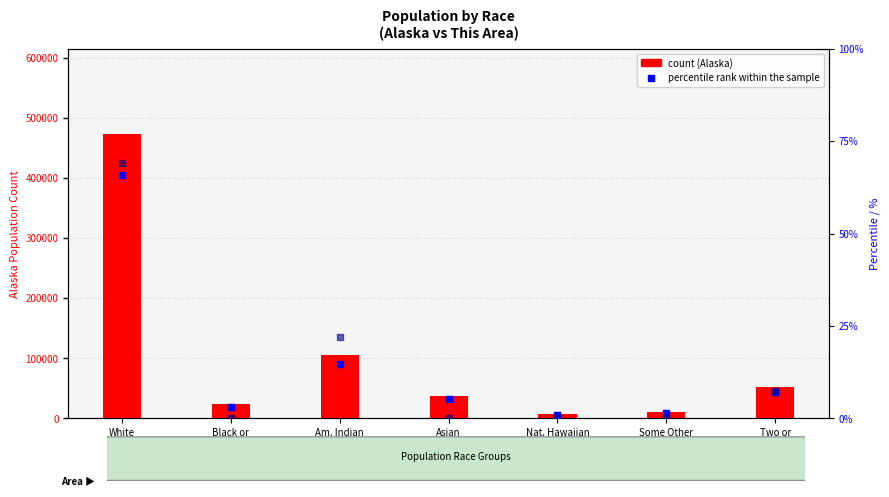

Which series has the largest total across all categories?

count (Alaska)